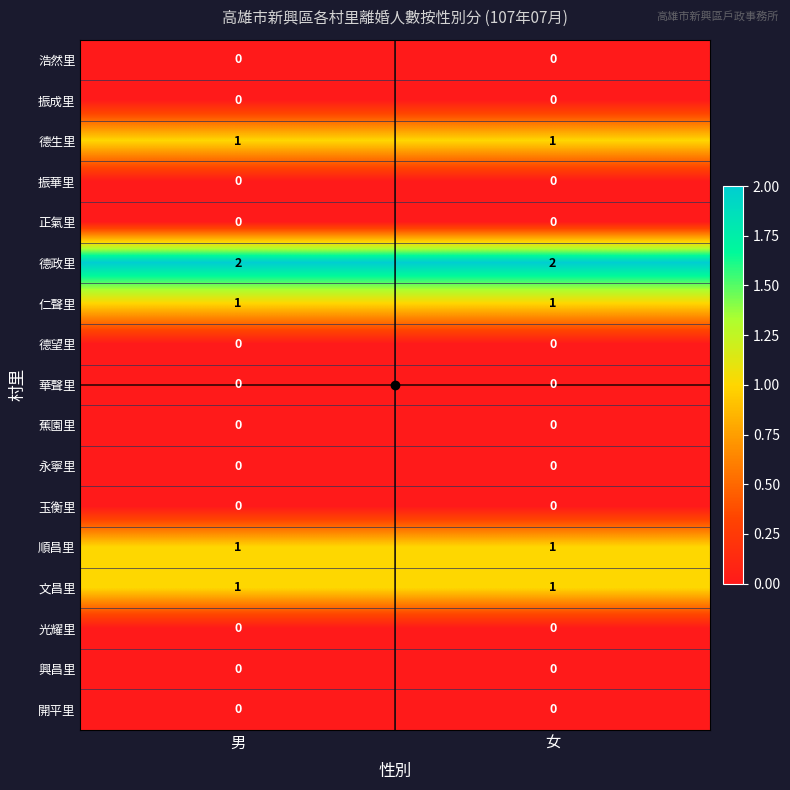

Which series has the largest total across all categories?

德政里